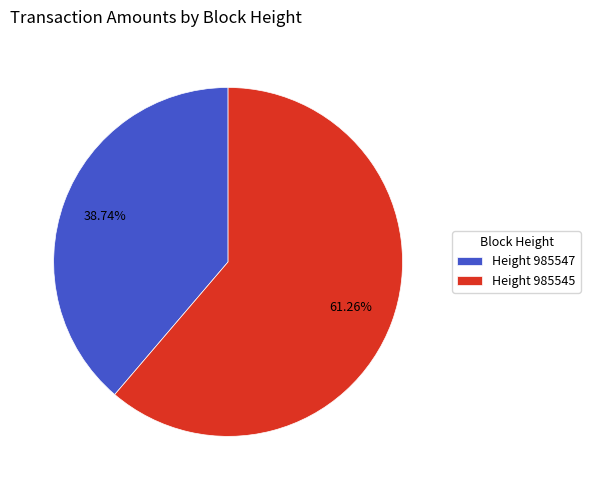

What is the smallest slice in the pie chart?

Height 985547